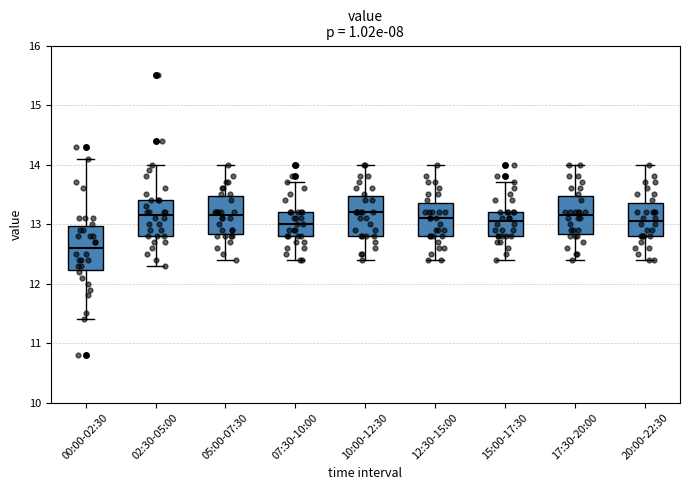

Where is the upper edge of the box for 20:00-22:30 on the y-axis? The values are not printed on the chart, so give them approximately, as read against the axis.

13.4